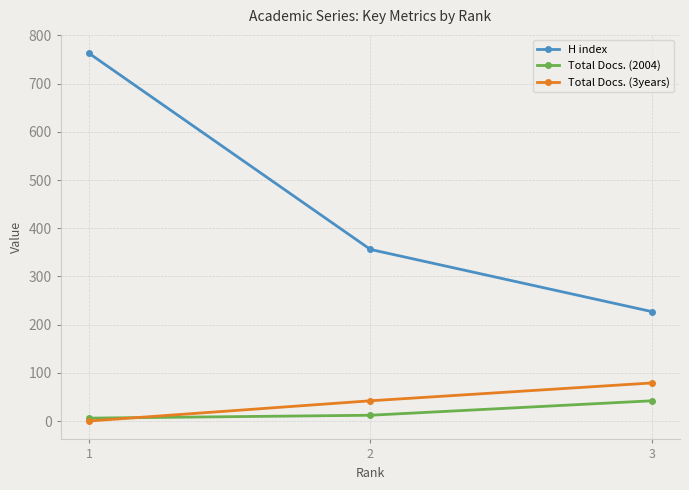

What is the value of the Total Docs. (2004) point at the 2nd from the left?

12